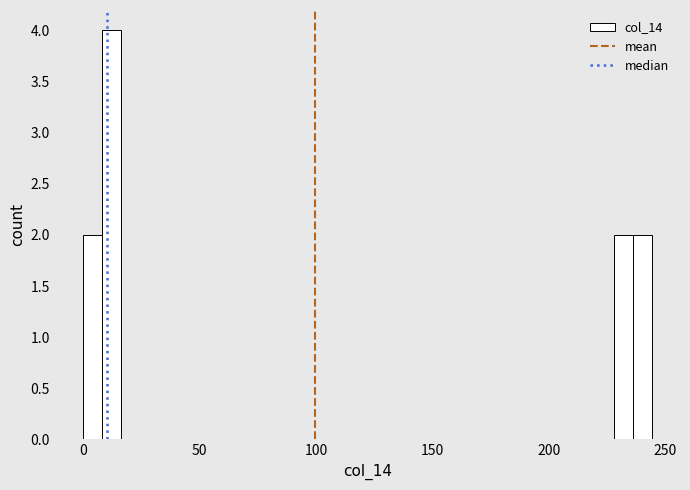

Read against the x-axis, roughly where is the centre of the tallest bar?

10